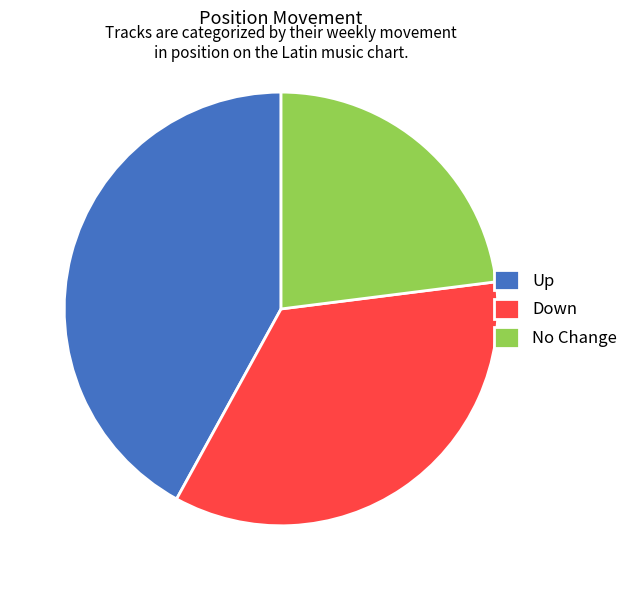

Does any single category account for the majority?

No